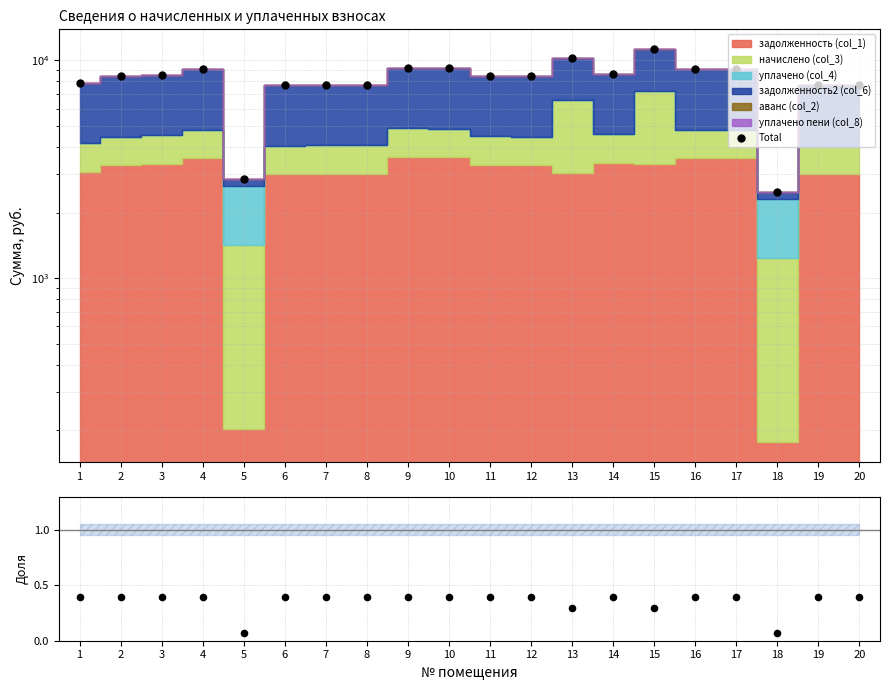

What is the total value across all series at 4?

9083.6